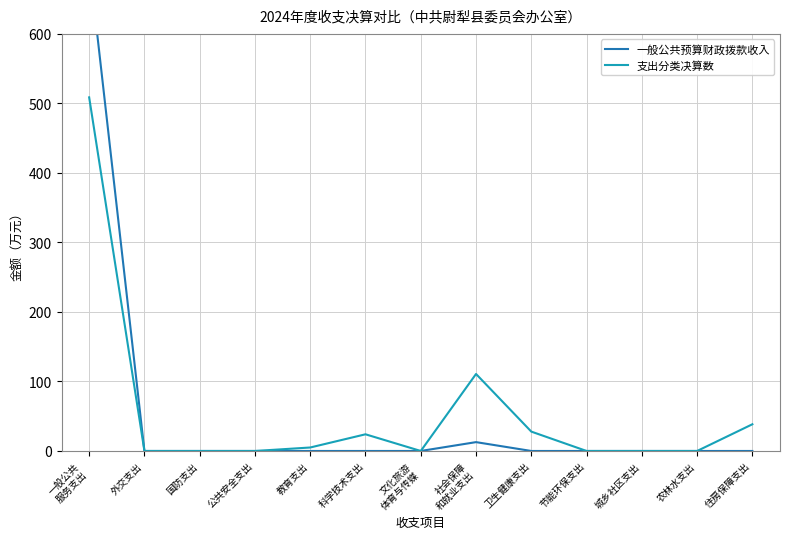

The value of 一般公共预算财政拨款收入 at 住房保障支出 is -444.9. True or false?

False